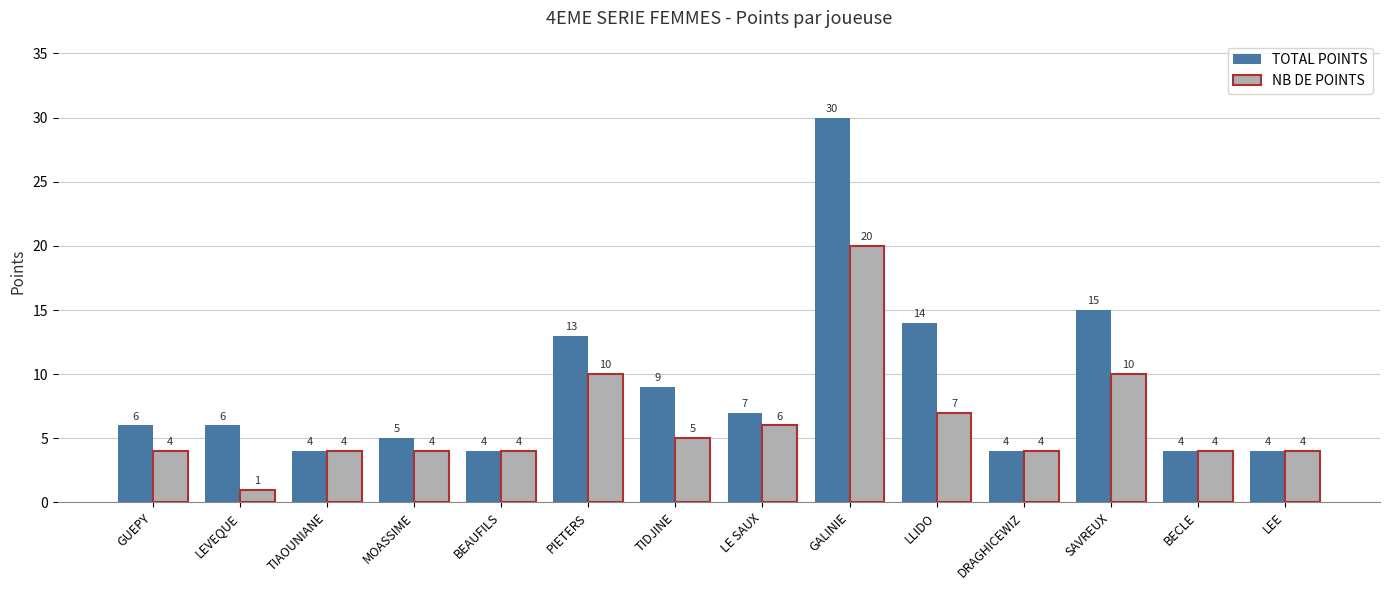

At which category does the chart reach its minimum across all series?

LEVEQUE